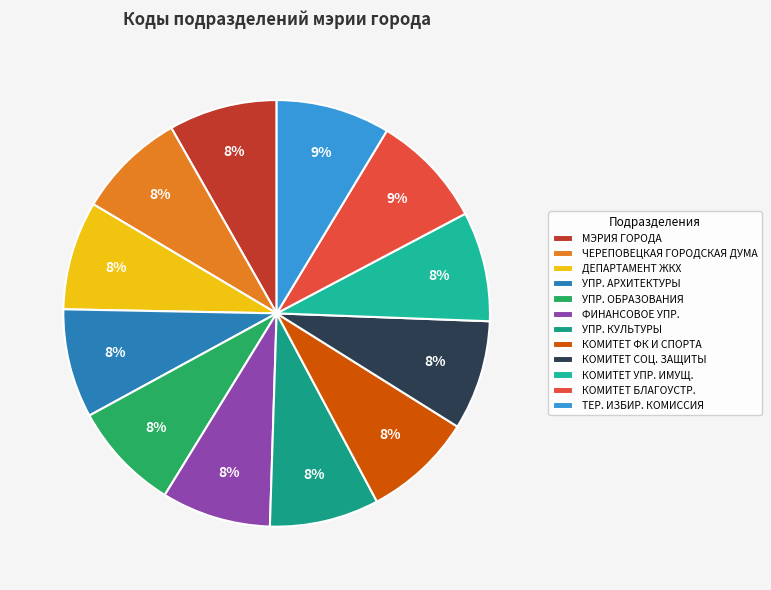

Is there any slice that represents more than half of the pie?

No